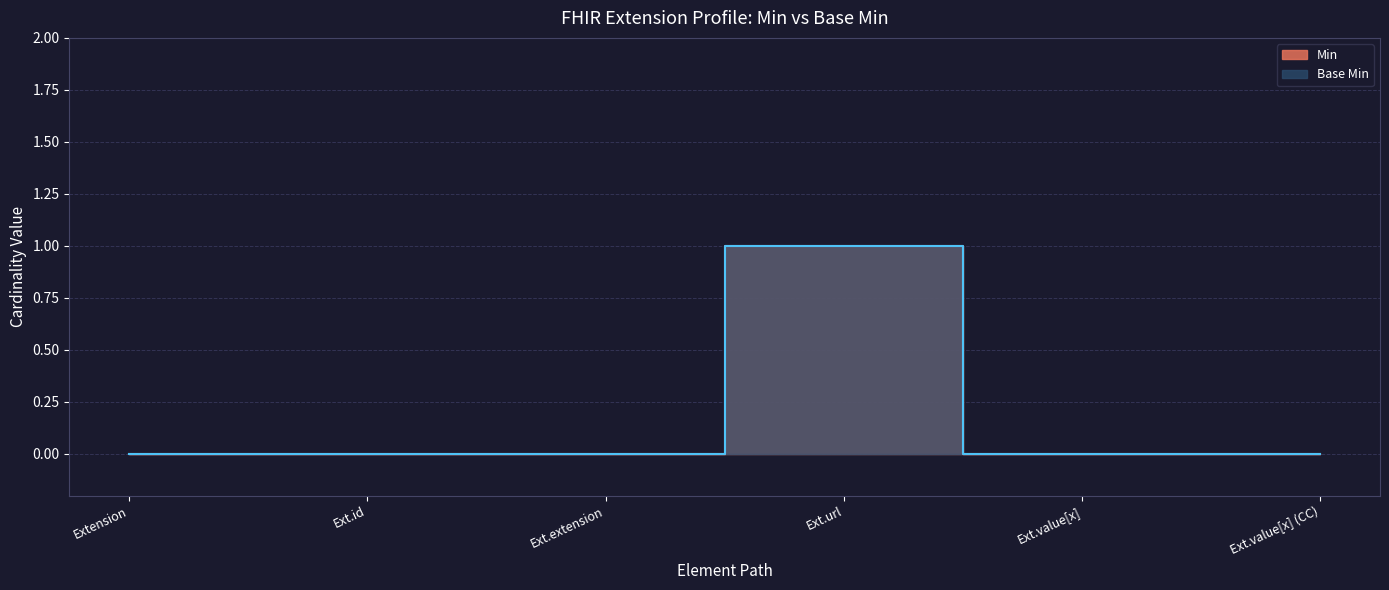

Which has a higher value, Ext.id or Ext.value[x]?

Ext.id